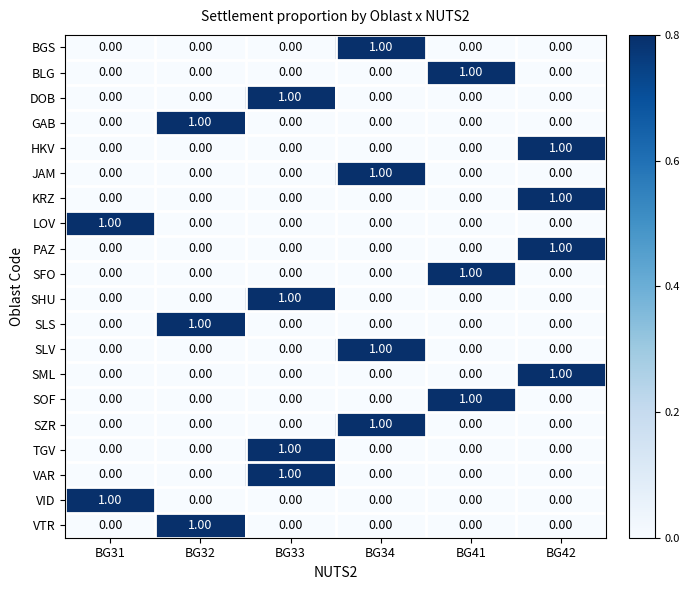

How many distinct data groups are displayed?

20